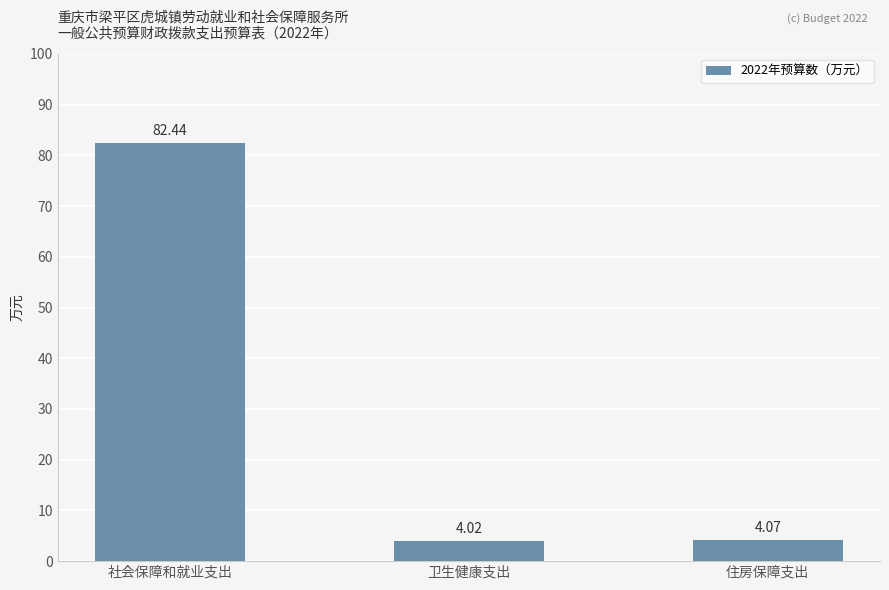

Are the bars grouped side by side (vs. stacked)?

No